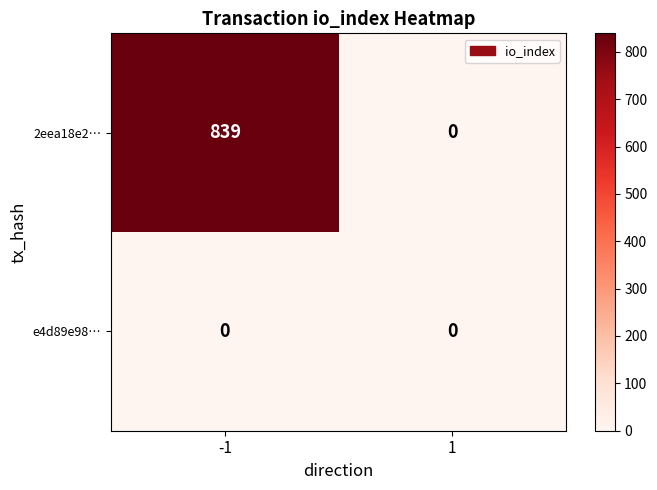

Which series changed the most between -1 and 1?

2eea18e2…